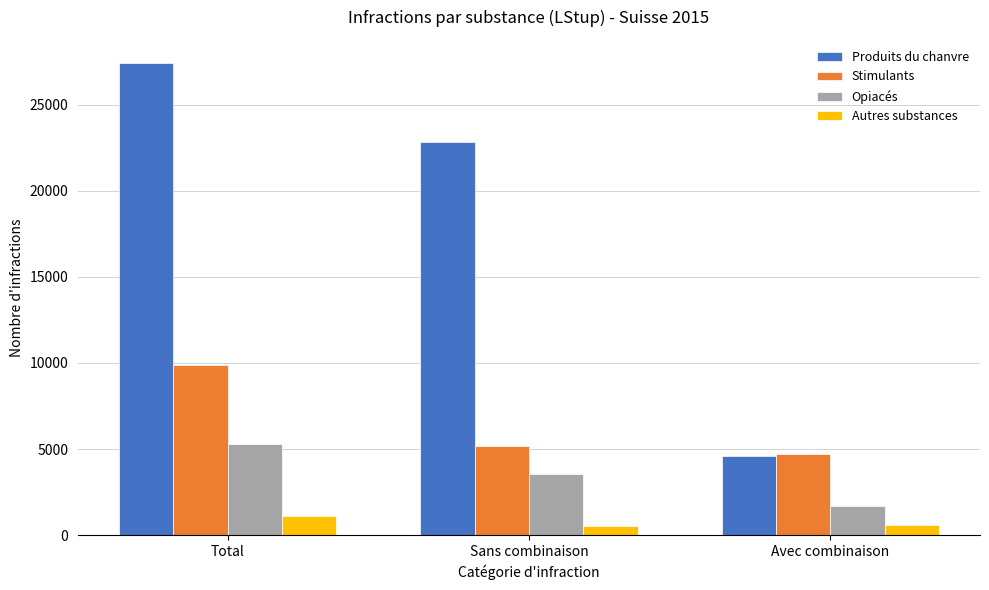

Rank the series at Sans combinaison from highest to lowest value.

Produits du chanvre, Stimulants, Opiacés, Autres substances